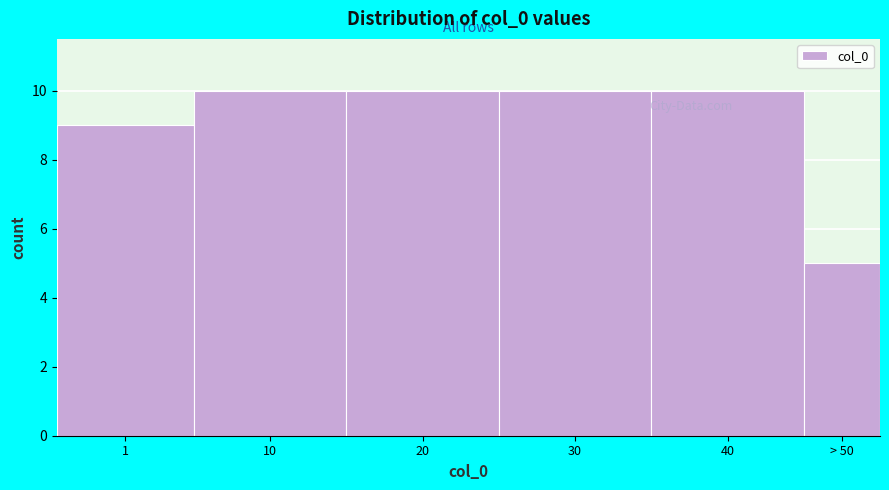

Reading right to left, what are all the values shown in this chart?

5	10	10	10	10	9